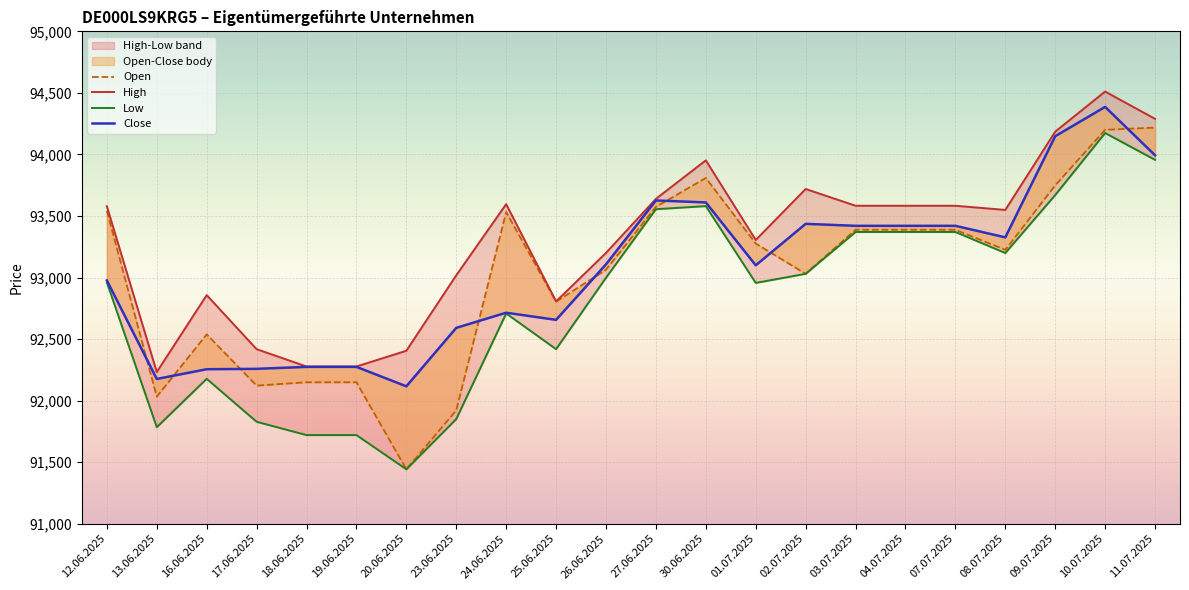

In High, how many points are lower than both neighbors (excluding endpoints)?

4